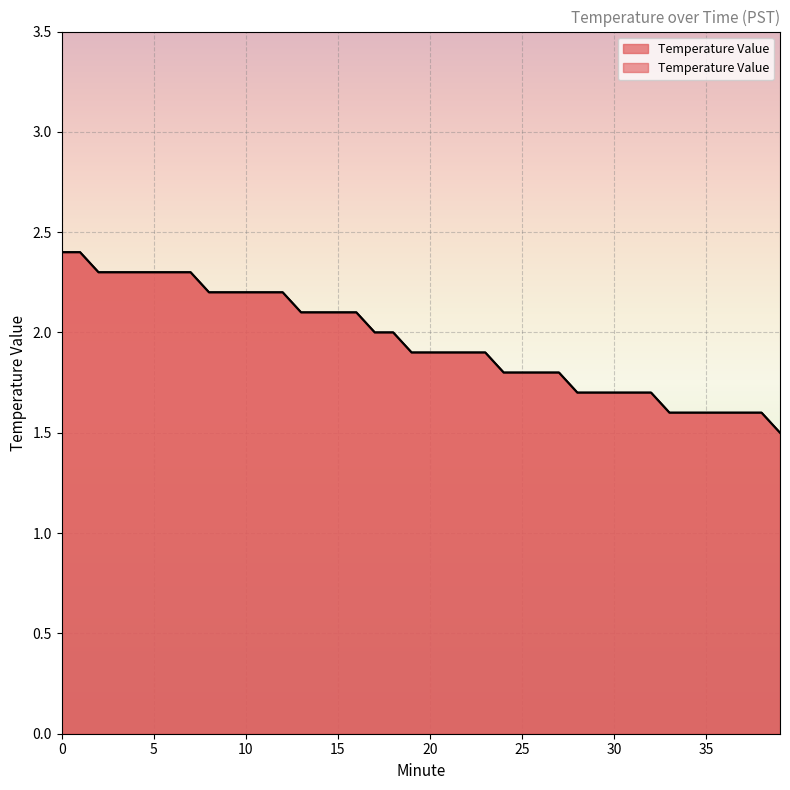

How many data points does each series have?

40